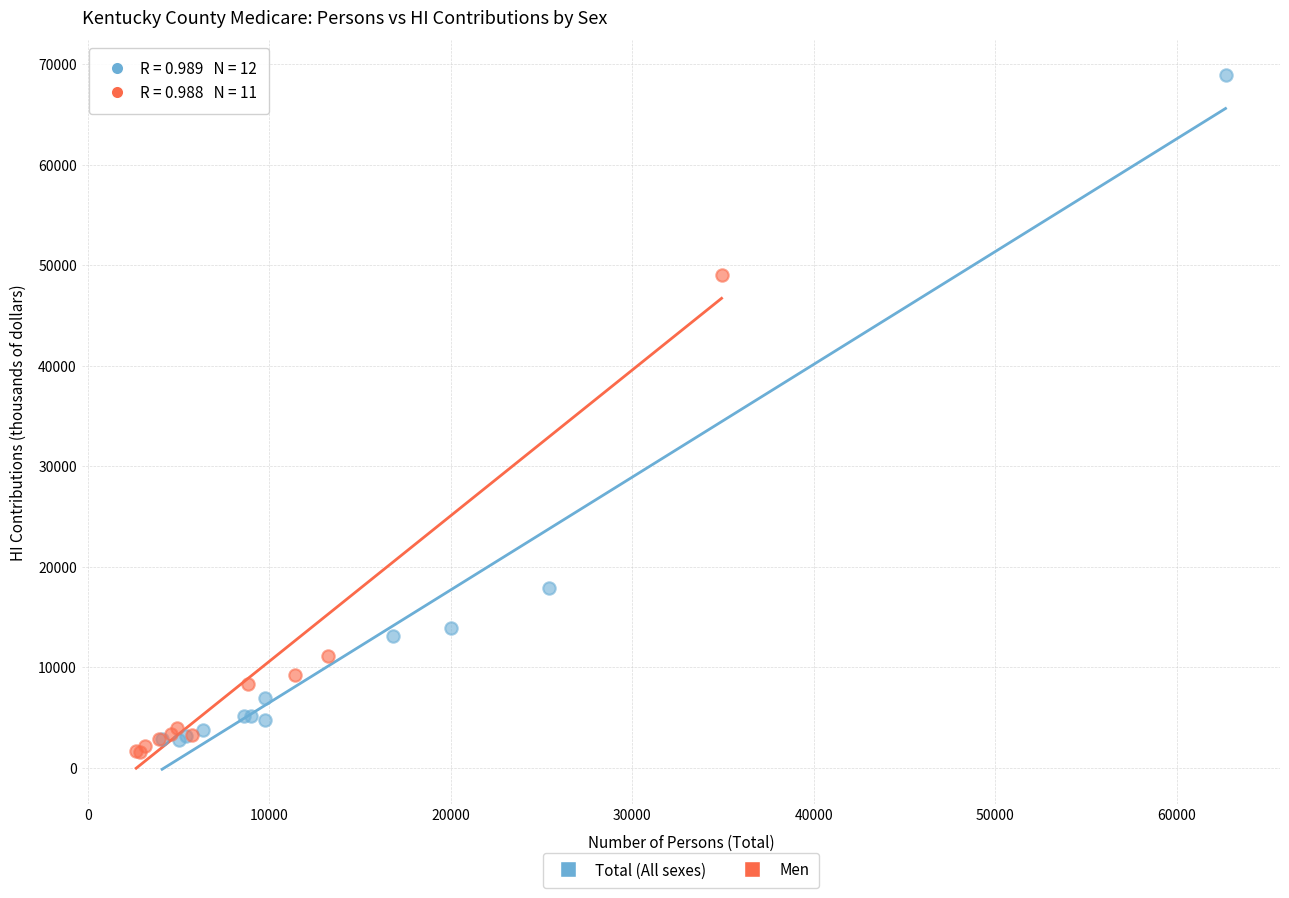

Which series has the largest Y range (max minus min)?

Total (All sexes)